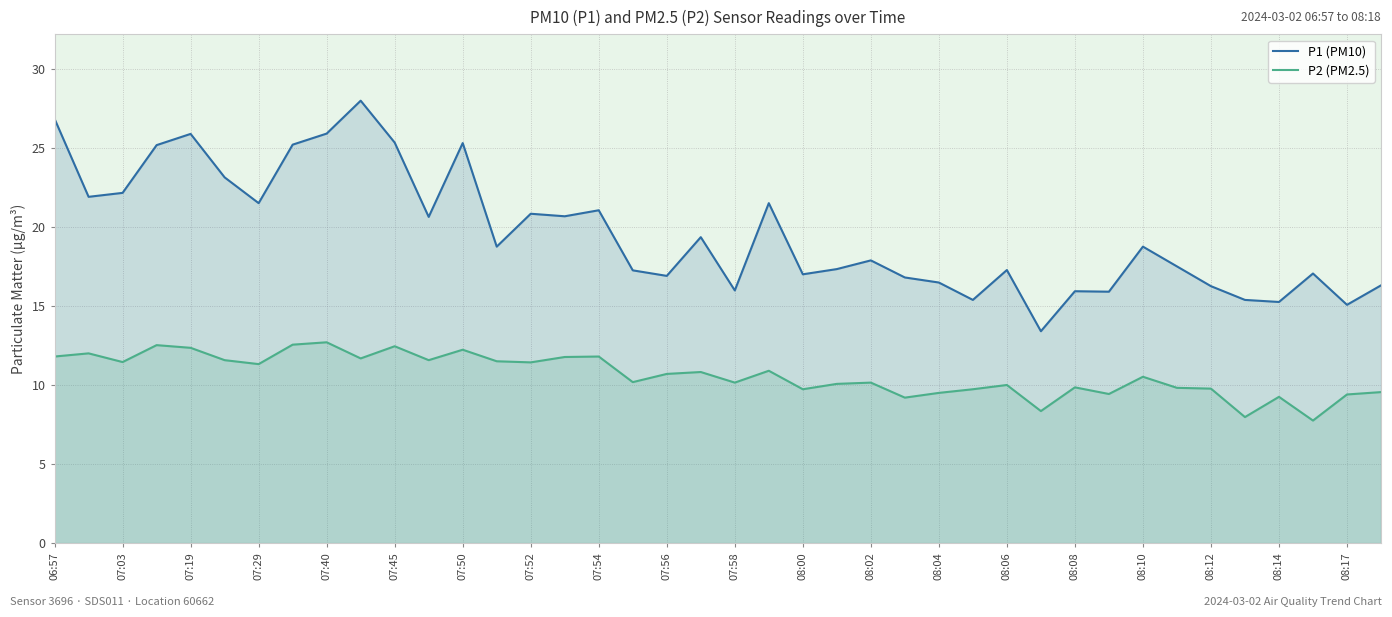

Reading left to right, list all the values displayed in this chart.

P1 (PM10): 26.8	21.9	22.1	25.2	25.9	23.1	21.5	25.2	25.9	28.0	25.3	20.6	25.3	18.8	20.8	20.7	21.1	17.2	16.9	19.4	16.0	21.5	17.0	17.3	17.9	16.8	16.5	15.4	17.3	13.4	15.9	15.9	18.8	17.5	16.2	15.4	15.2	17.1	15.1	16.3
P2 (PM2.5): 11.8	12.0	11.4	12.5	12.3	11.6	11.3	12.6	12.7	11.7	12.4	11.6	12.2	11.5	11.4	11.8	11.8	10.2	10.7	10.8	10.2	10.9	9.7	10.1	10.2	9.2	9.5	9.7	10.0	8.3	9.8	9.4	10.5	9.8	9.8	8.0	9.2	7.8	9.4	9.6